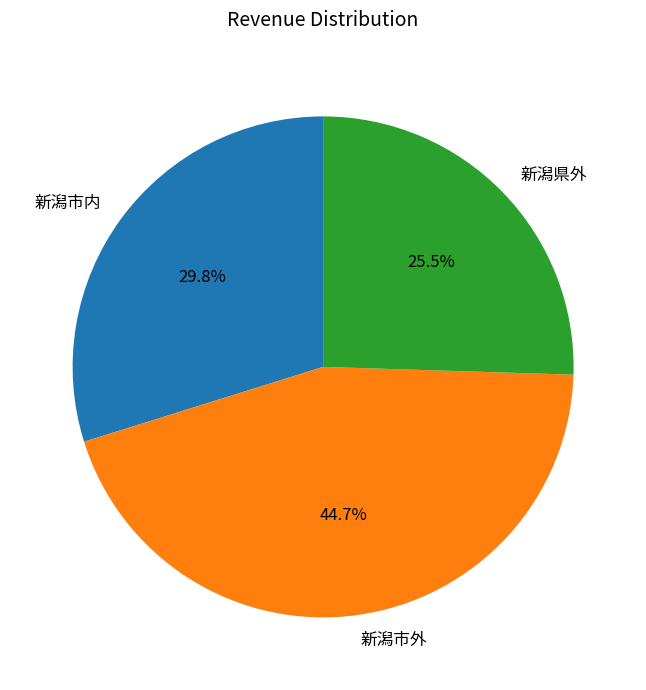

How many slices are in this pie chart?

3